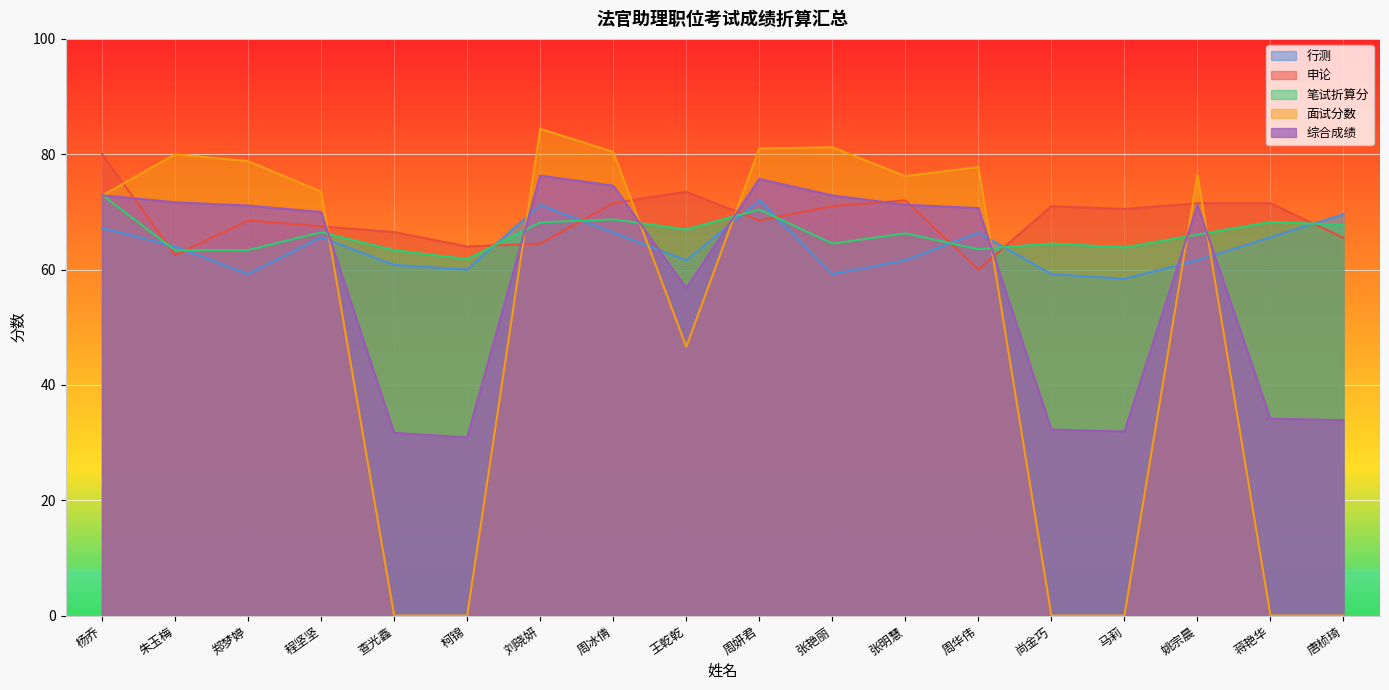

After their last crossing, which series has the higher values: 面试分数 or 笔试折算分?

笔试折算分